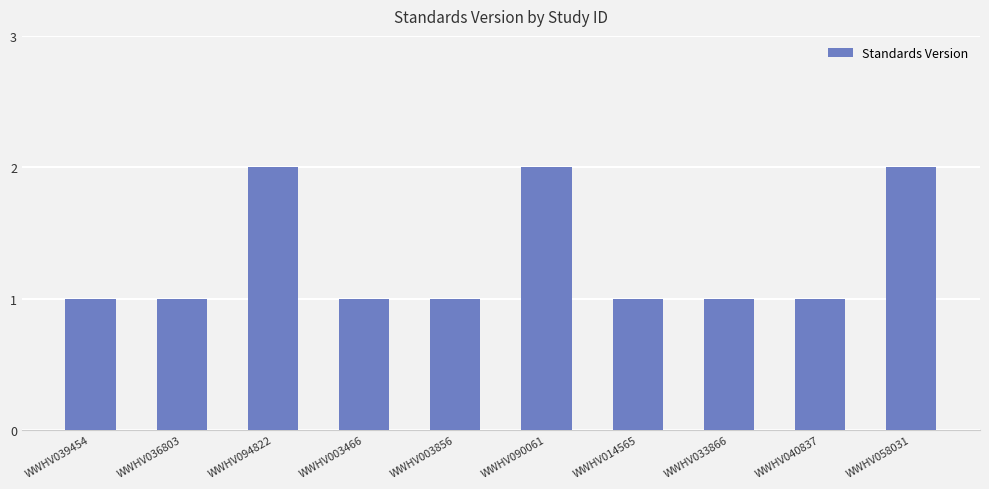

What is the change in value from WWHV094822 to WWHV003856?

-1